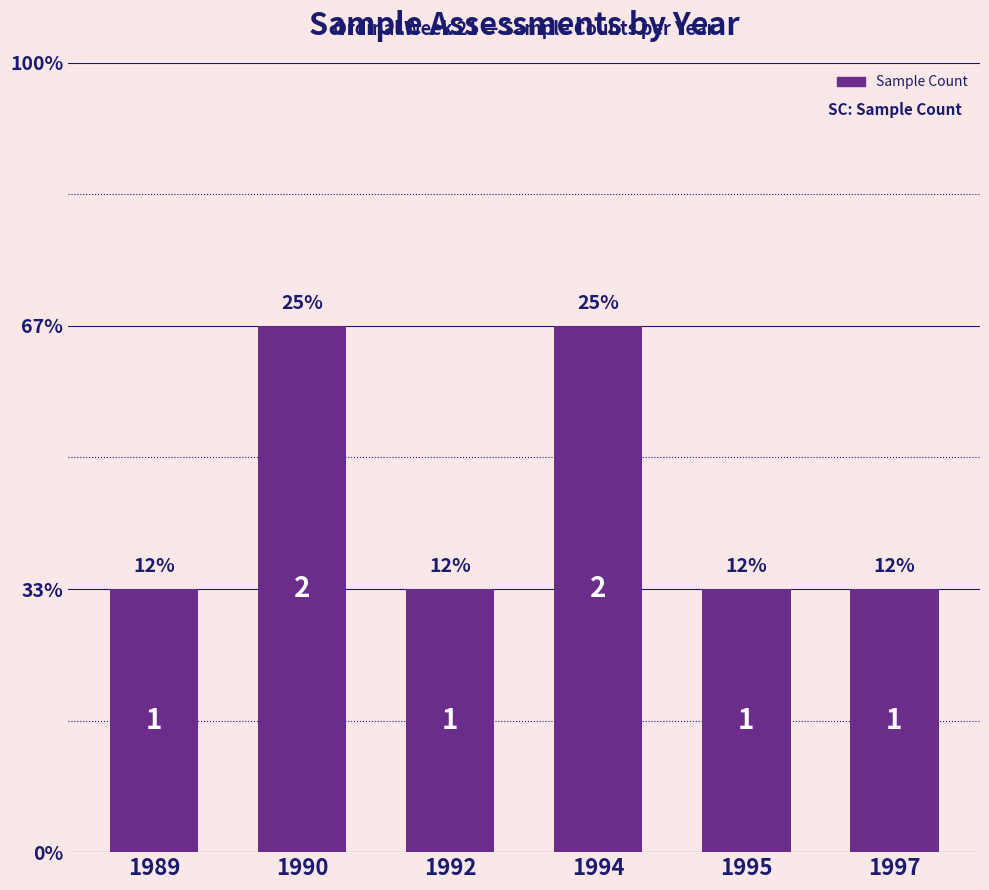

Does the chart contain any negative values?

No